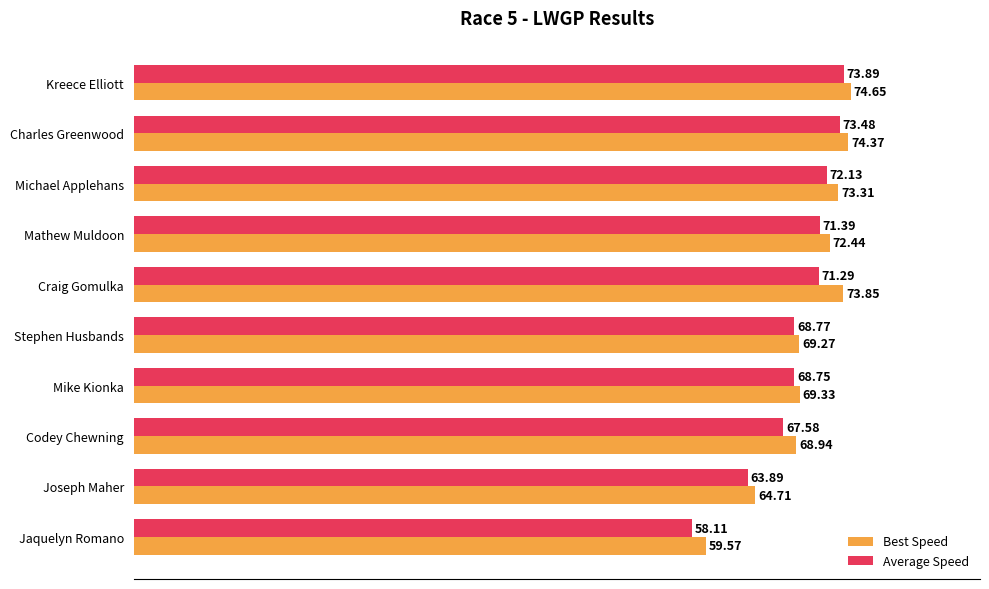

Rank the series by their average value, from lowest to highest.

Average Speed, Best Speed